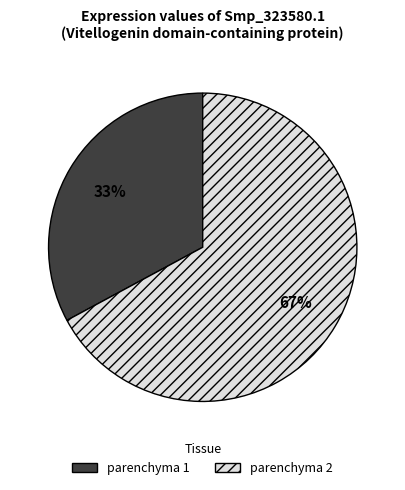

Is there any slice that represents more than half of the pie?

Yes